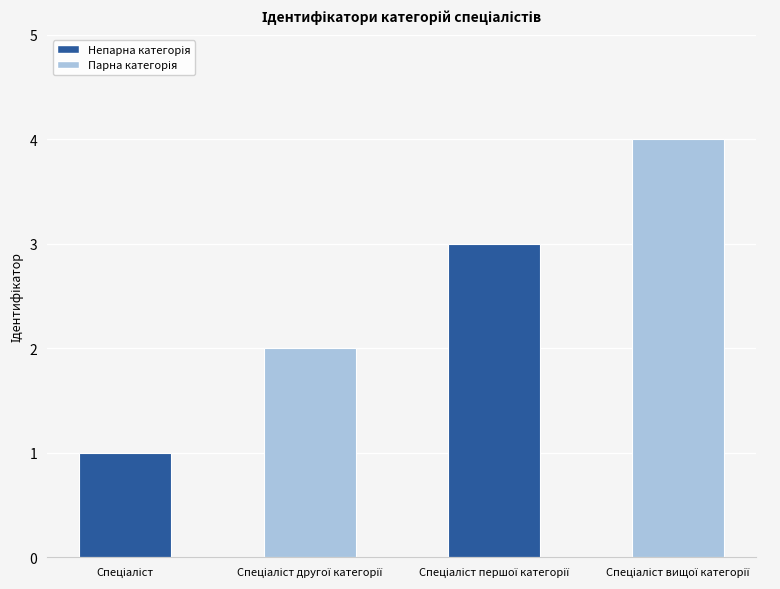

What is the maximum value shown in the chart?

4